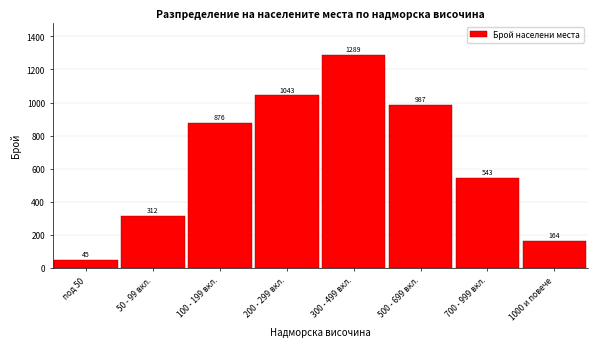

Reading left to right, extract all data points from this chart.

под 50=45	50 - 99 вкл.=312	100 - 199 вкл.=876	200 - 299 вкл.=1043	300 - 499 вкл.=1289	500 - 699 вкл.=987	700 - 999 вкл.=543	1000 и повече=164